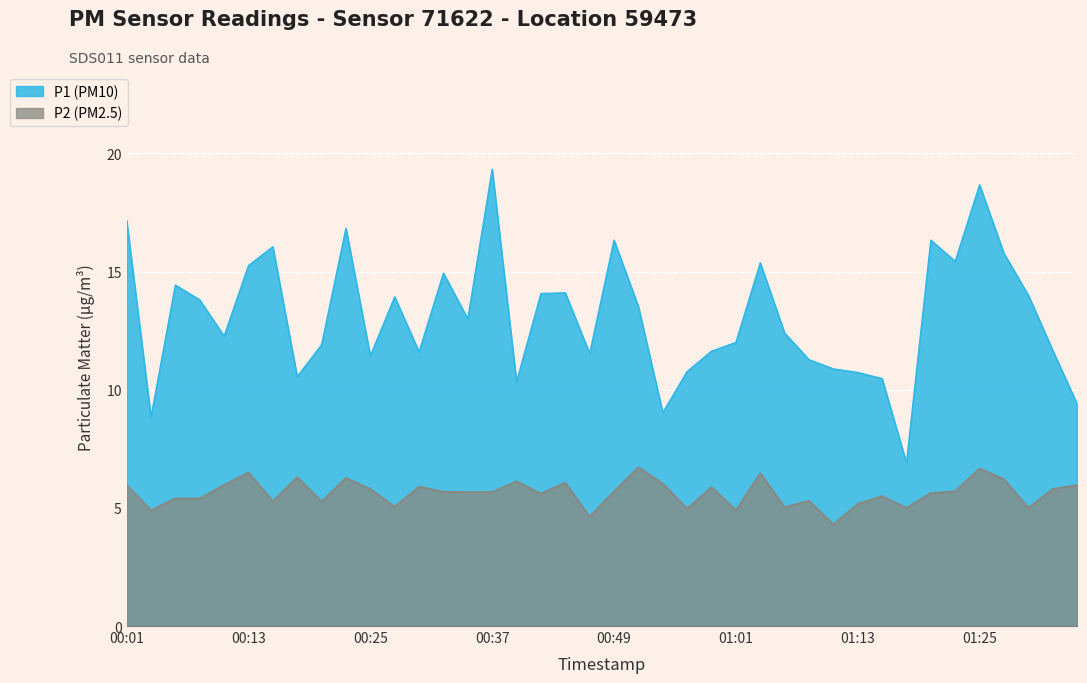

Is it true that P1 equals 11.6 at 00:30?

True